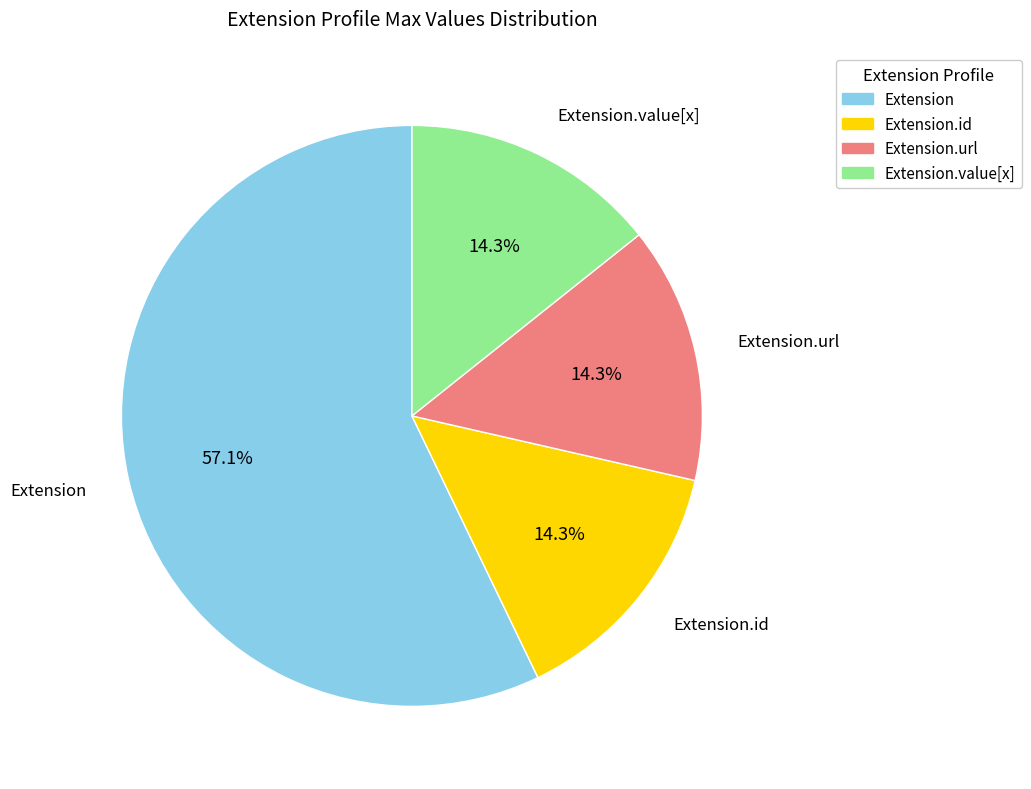

Is there any slice that represents more than half of the pie?

Yes